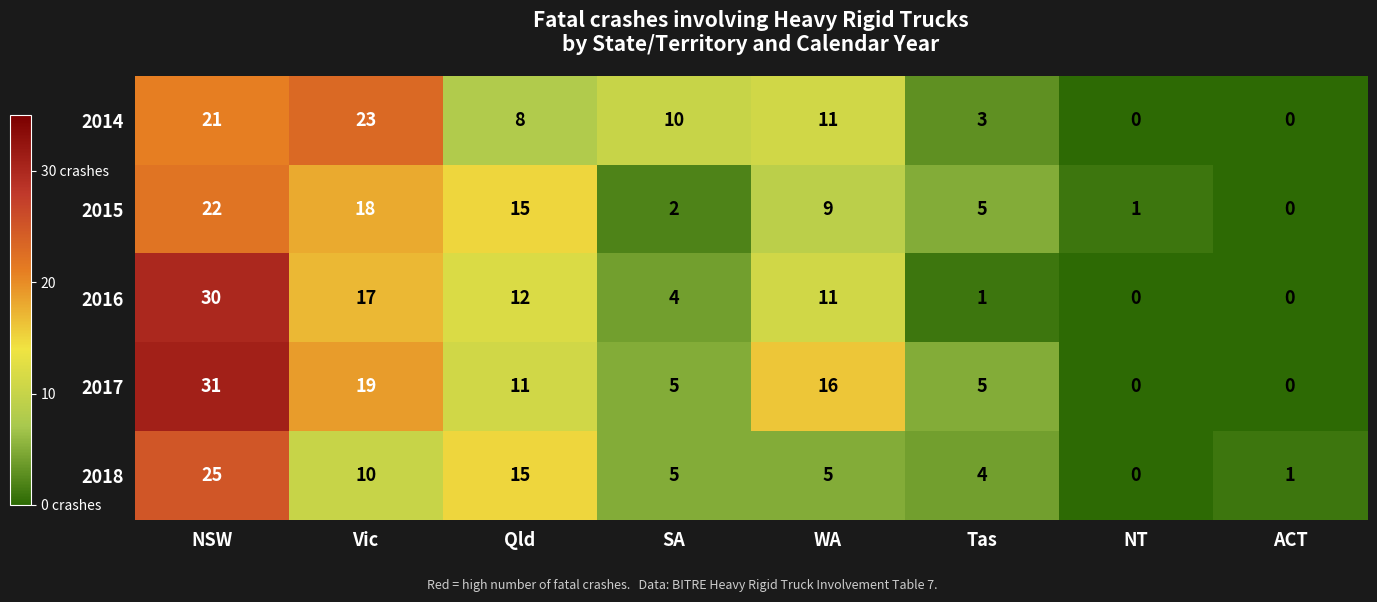

What is the average value of the 2017 series?

11